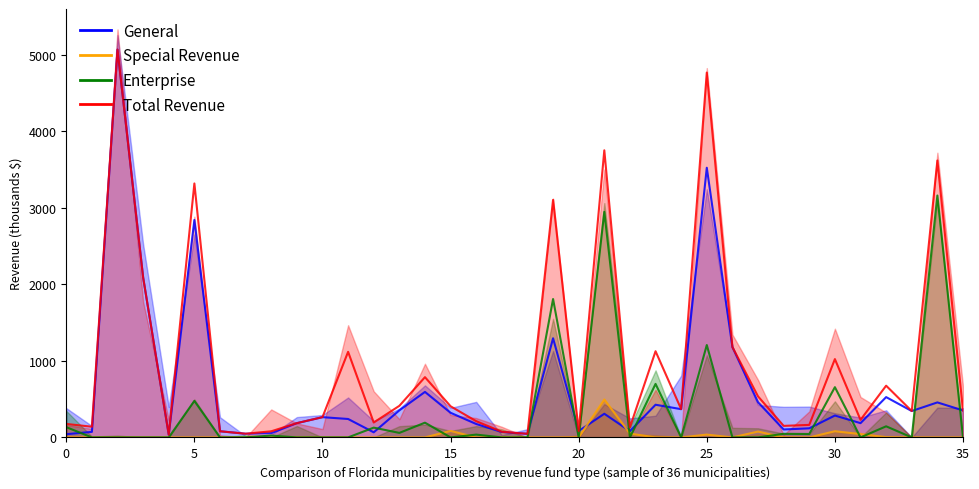

In Special Revenue, how many points are higher than both neighbors (excluding endpoints)?

6